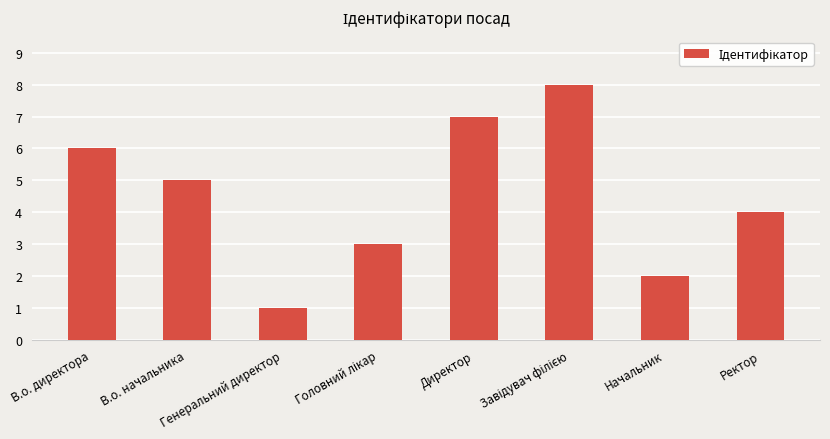

What is the sum of all values?

36